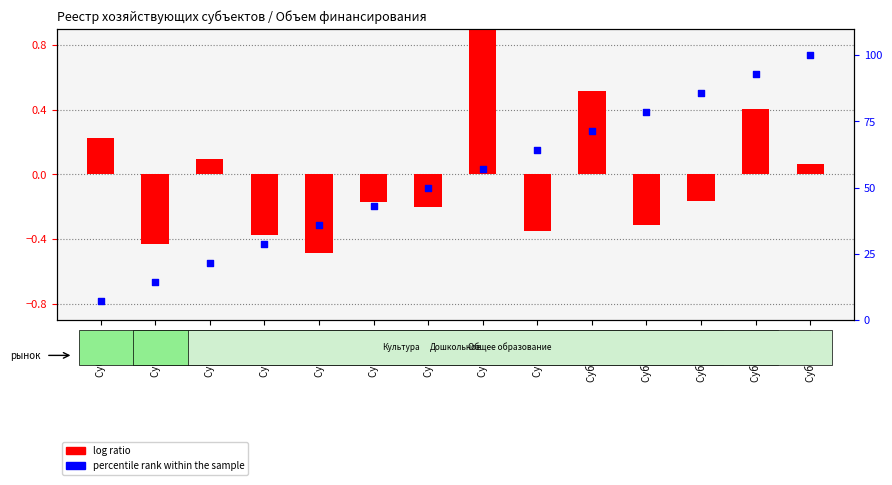

What are all the series names shown in the legend?

log ratio, percentile rank within the sample